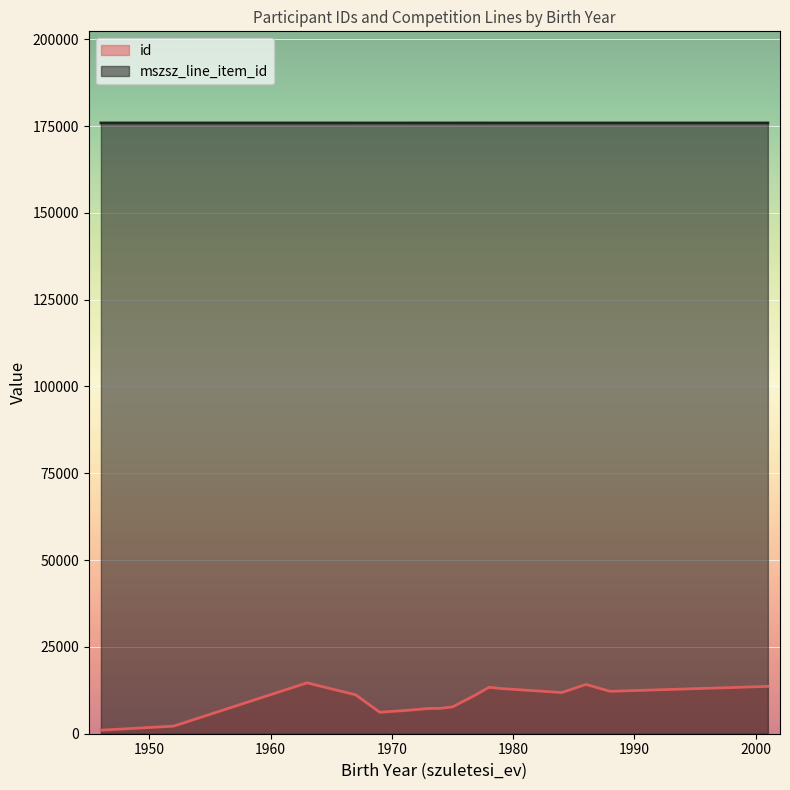

At 1967, list the series in order from smallest to largest.

id, mszsz_line_item_id